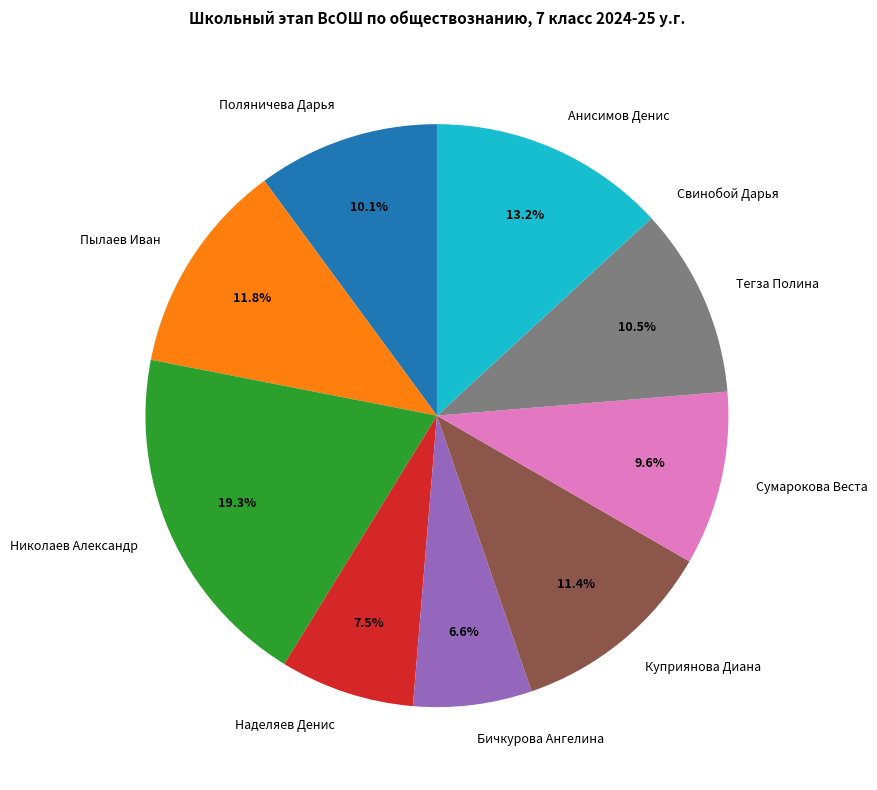

True or false: Куприянова Диана accounts for 11% of the total.

True